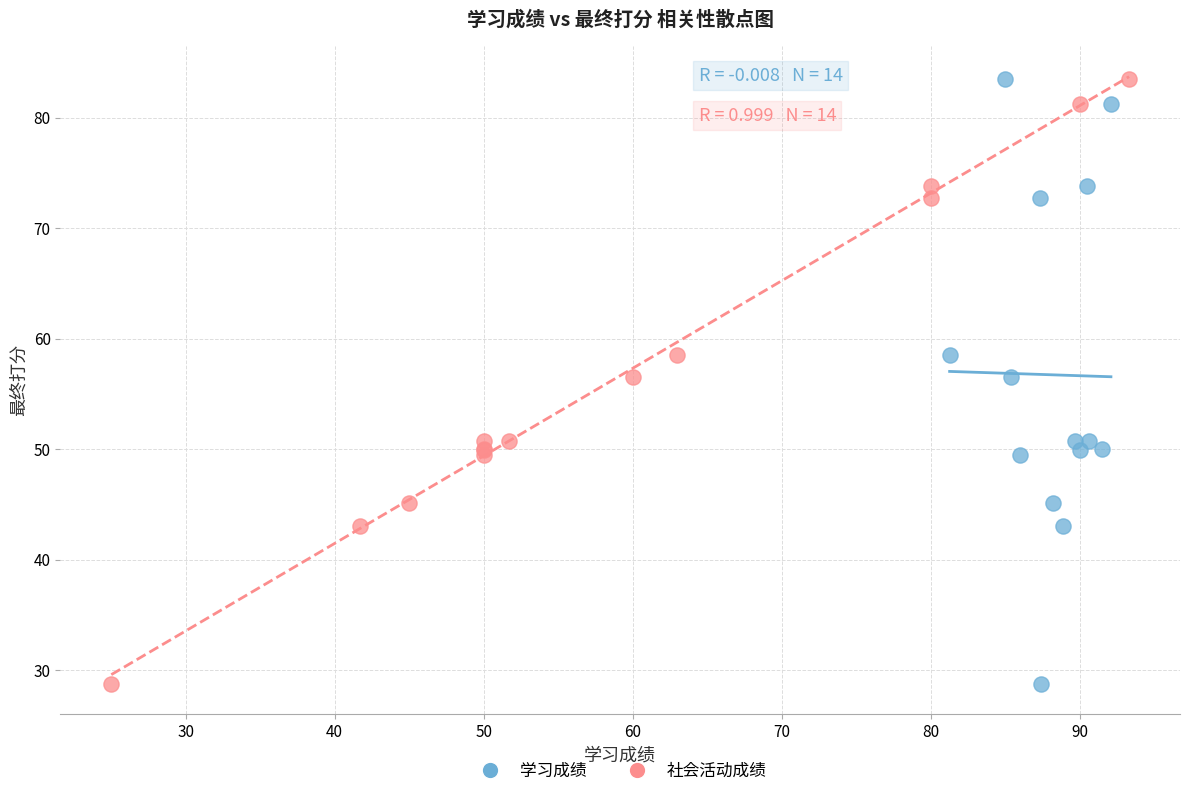

What are all the series names shown in the legend?

学习成绩, 社会活动成绩